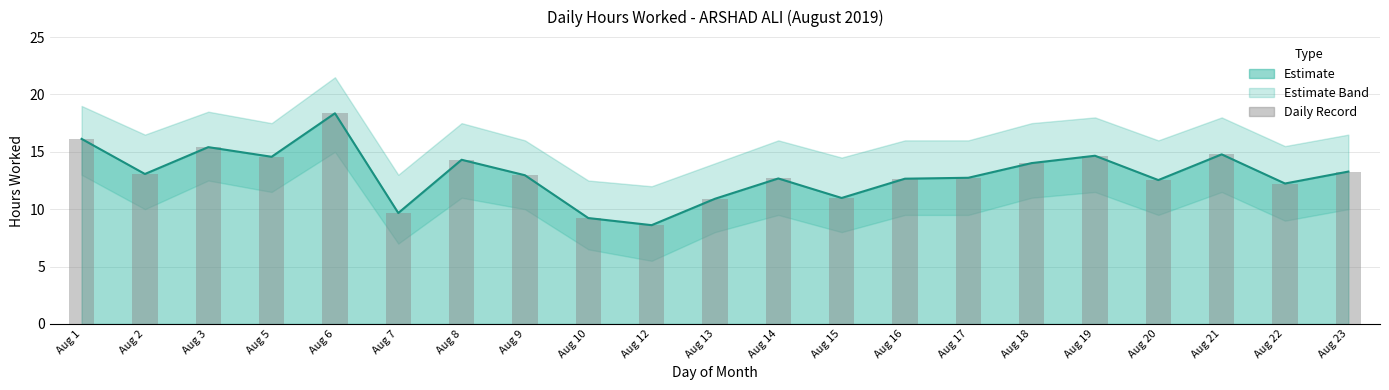

What is the difference between the values at Aug 10 and Aug 16?

3.4